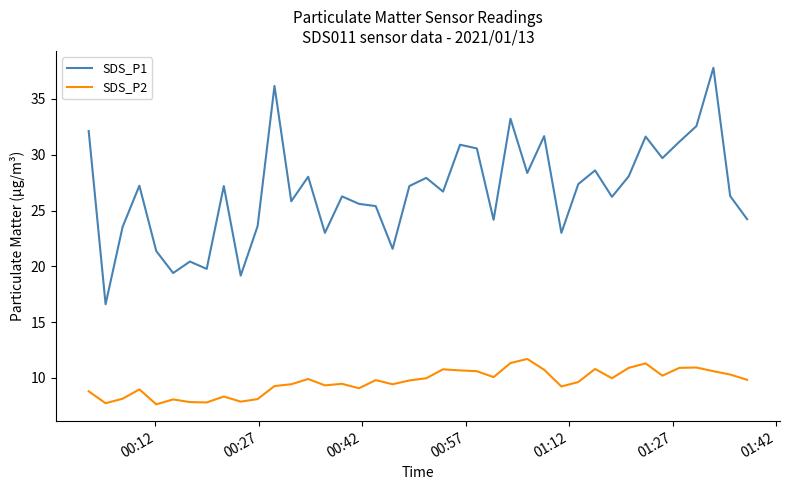

Rank the series by their average value, from lowest to highest.

SDS_P2, SDS_P1